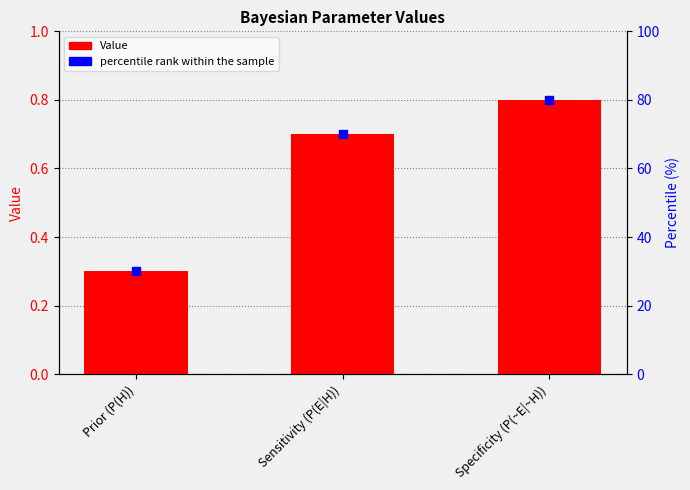

What is the total value across all series at Prior (P(H))?

30.3